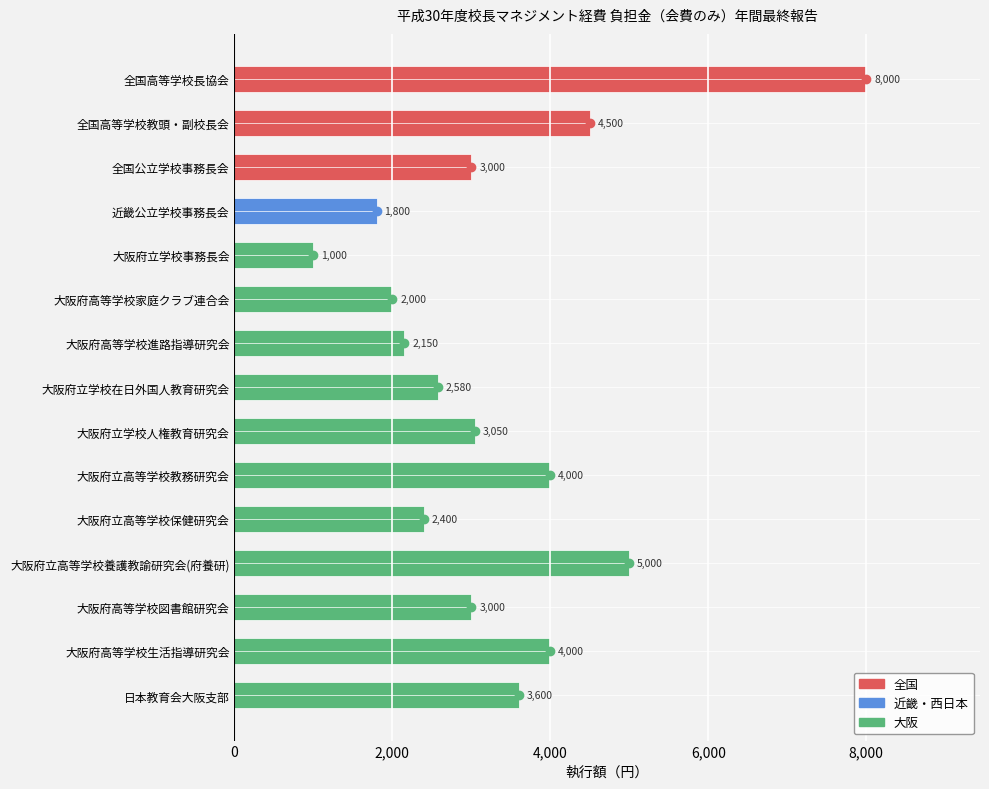

Reading top to bottom, list all the values displayed in this chart.

8000	4500	3000	1800	1000	2000	2150	2580	3050	4000	2400	5000	3000	4000	3600